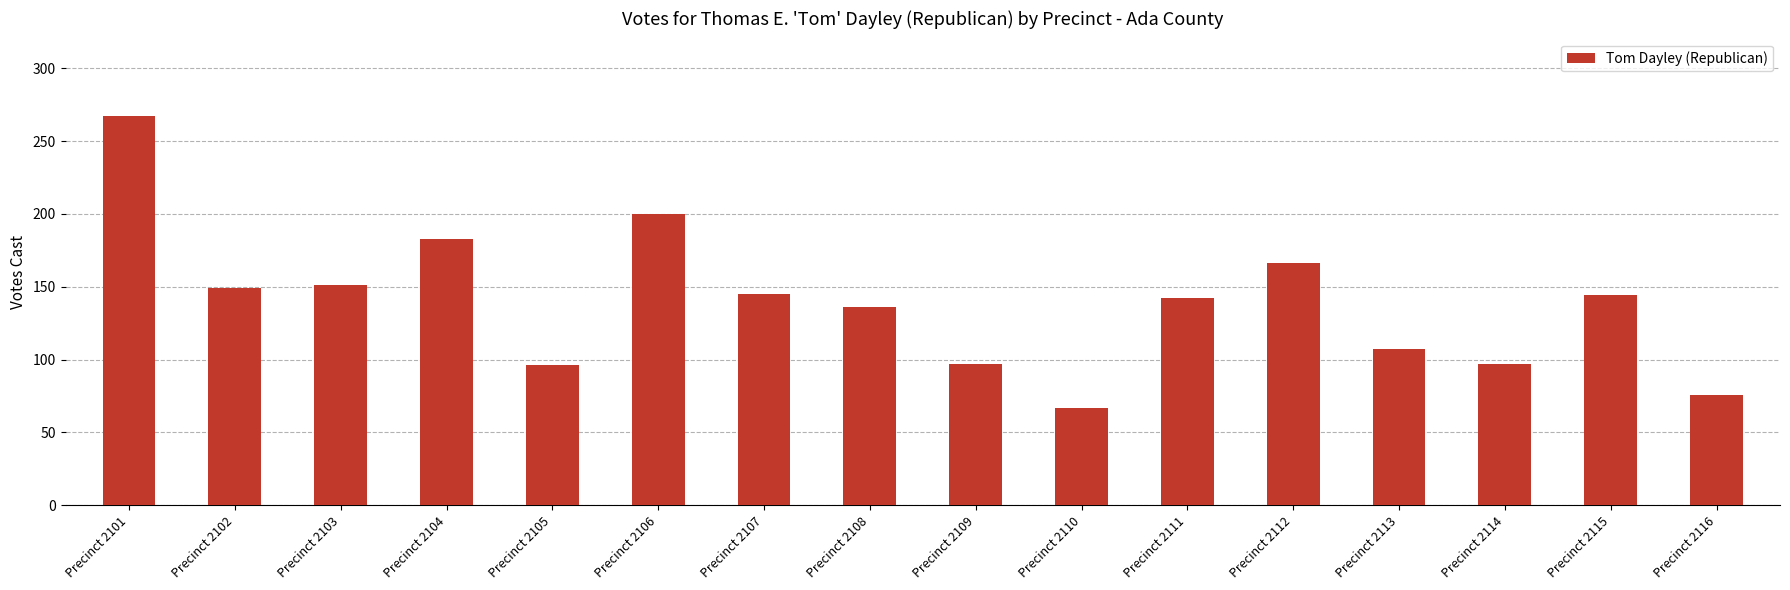

How many data points are less than 144?

8